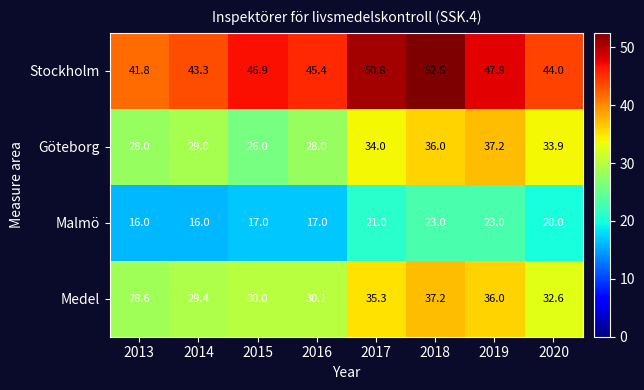

Rank the series at 2019 from lowest to highest value.

Malmö, Medel, Göteborg, Stockholm